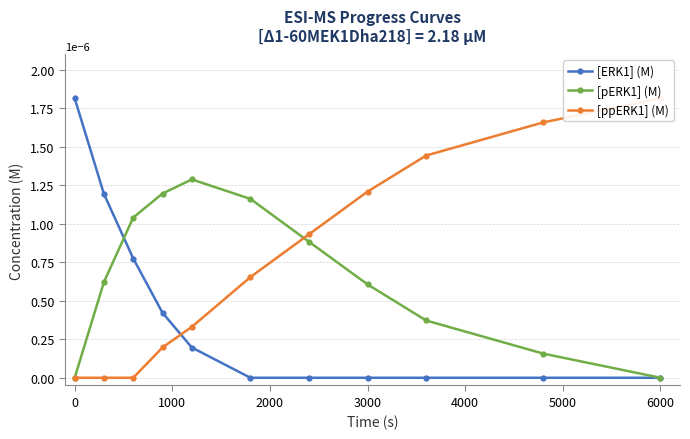

How many lines are shown in the chart?

3